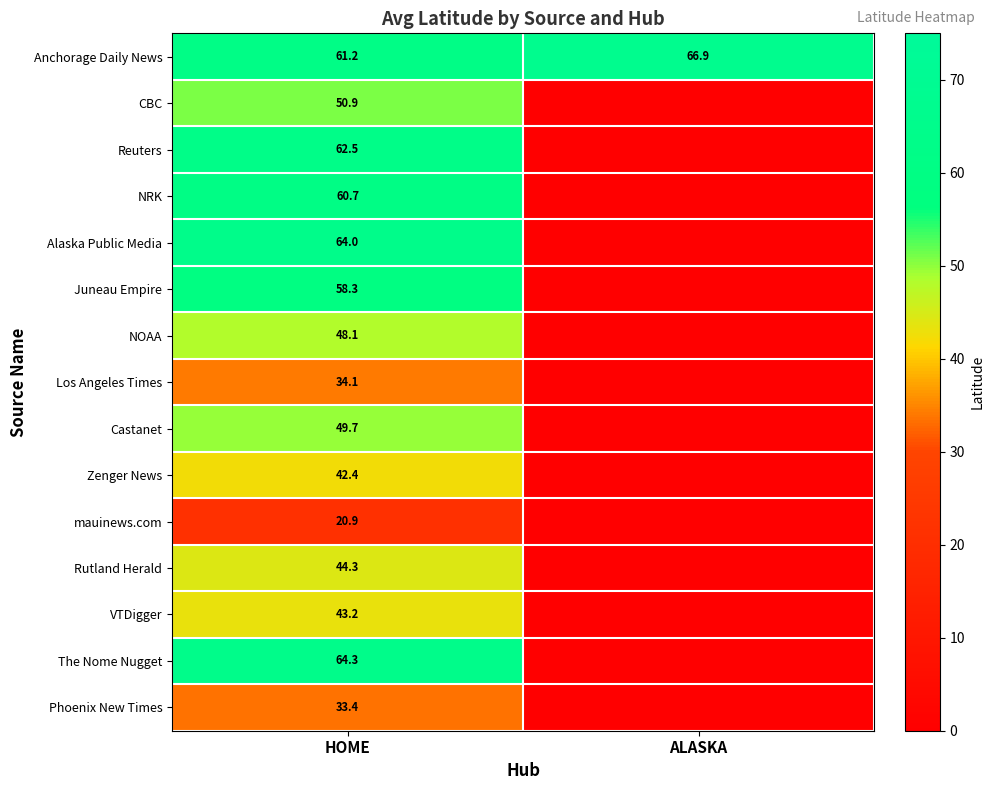

What is the total value across all series at HOME?

738.0